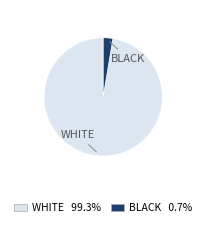

Is there any slice that represents more than half of the pie?

Yes